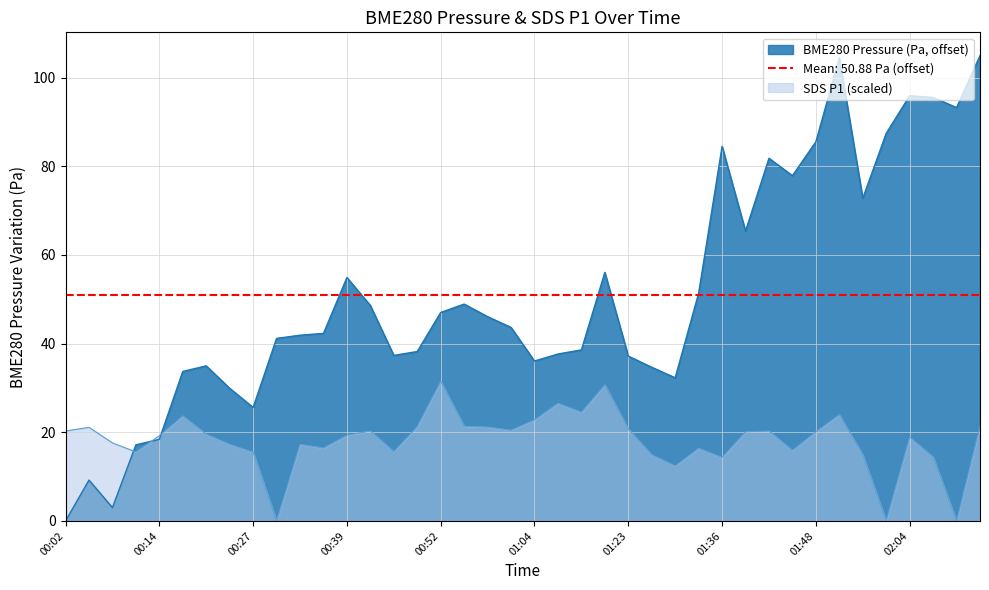

True or false: BME280_pressure has a value of 134.6 at 01:45.

False